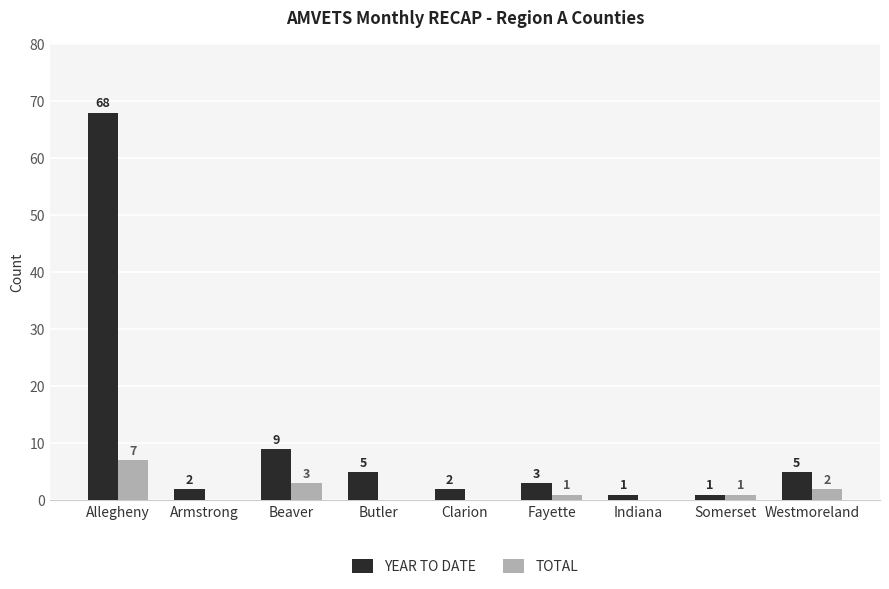

Which series has the largest total across all categories?

YEAR TO DATE